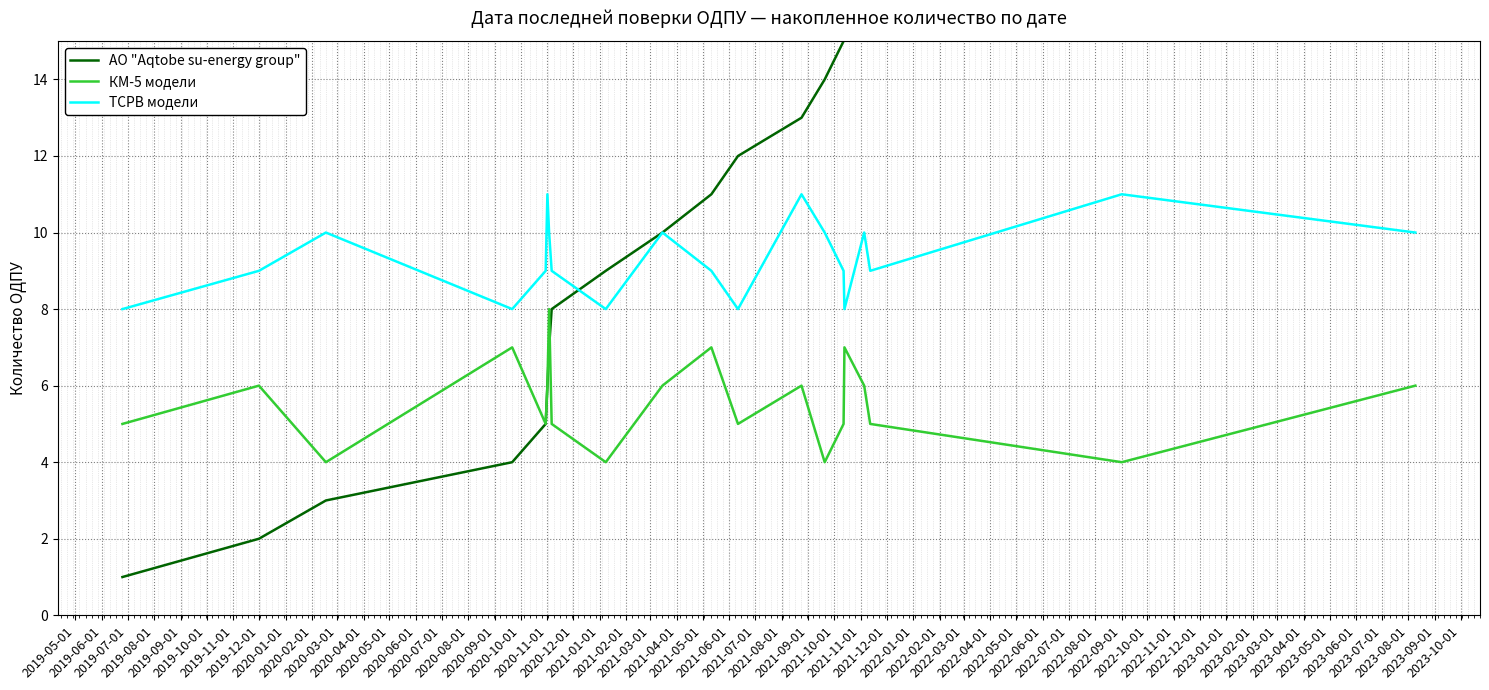

What is the maximum value for ТСРВ модели?

11